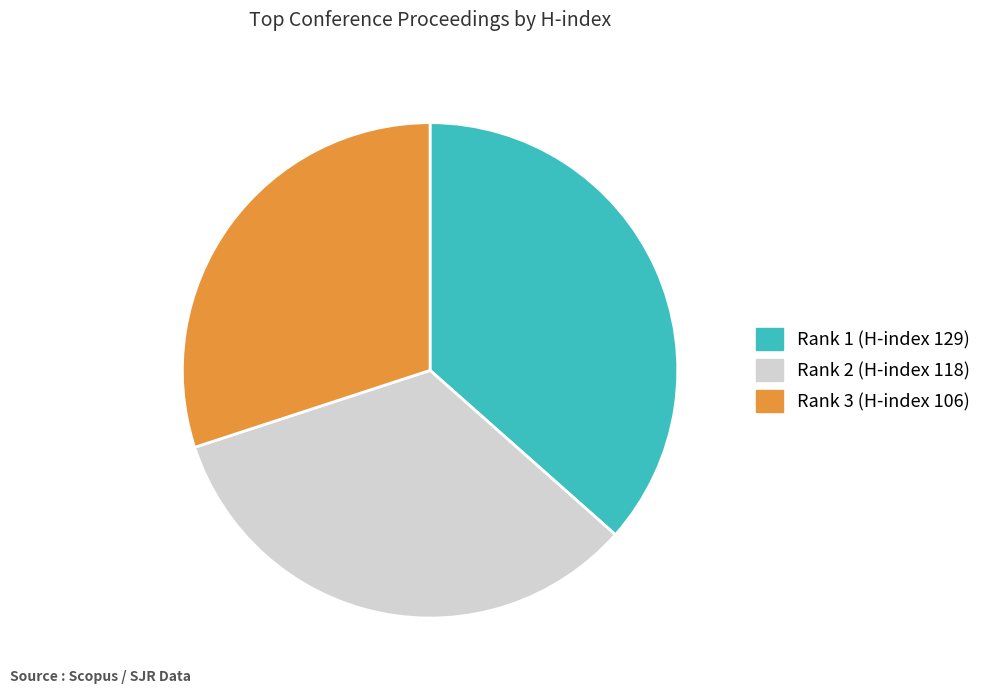

Rank the categories by value from highest to lowest.

Rank 1 (H-index 129), Rank 2 (H-index 118), Rank 3 (H-index 106)